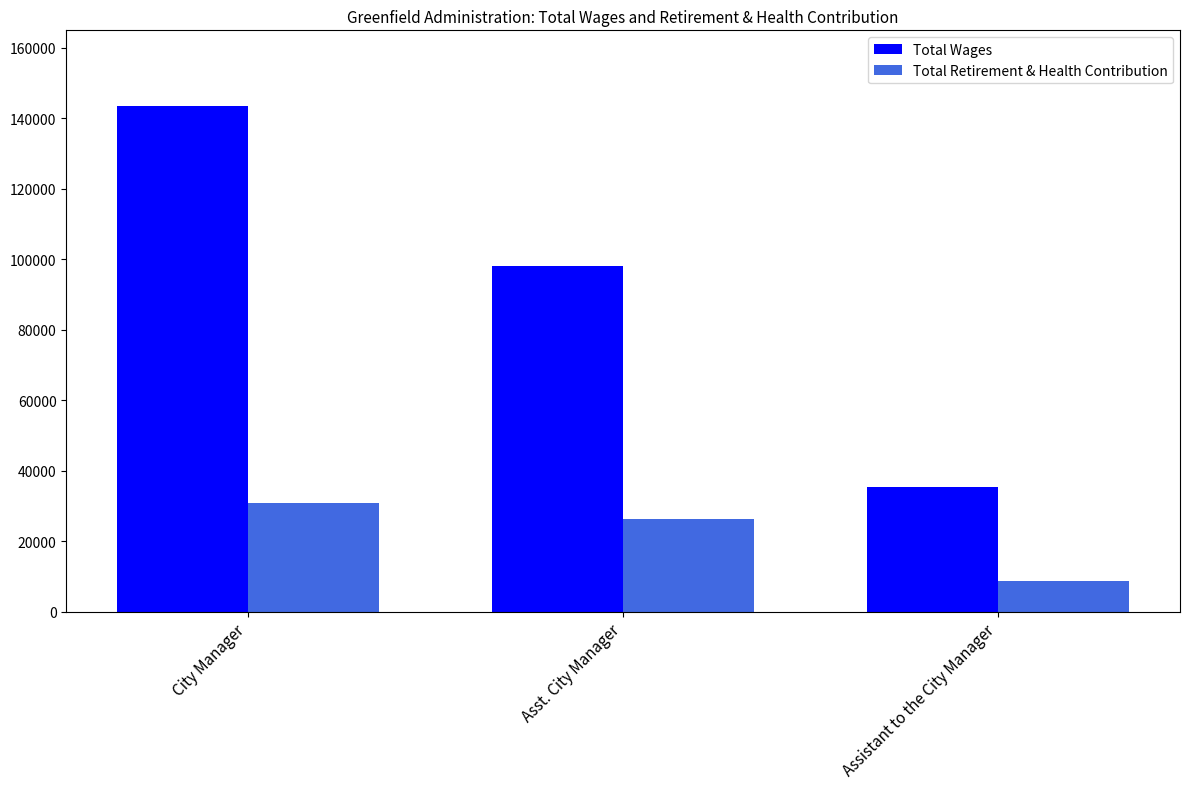

What value does the Total Wages series have at Asst. City Manager, to the nearest 10?

97970